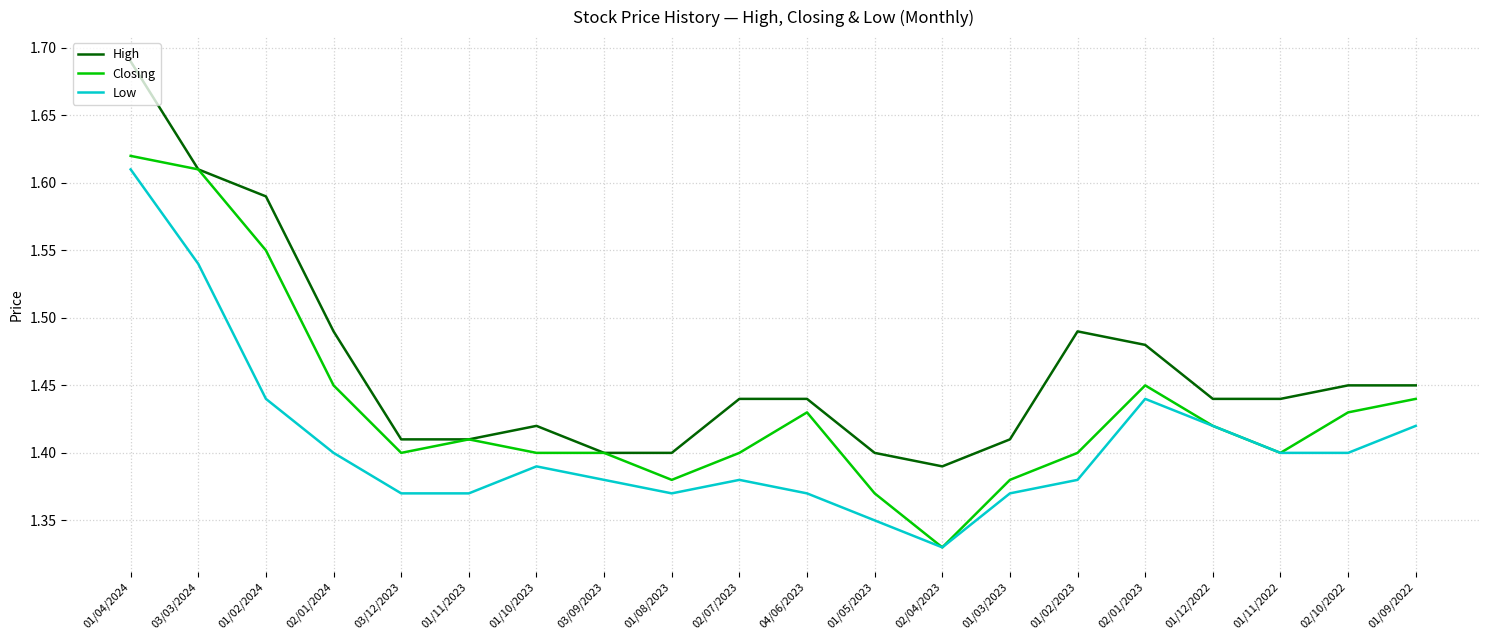

Rank the series by their average value, from lowest to highest.

Low, Closing, High